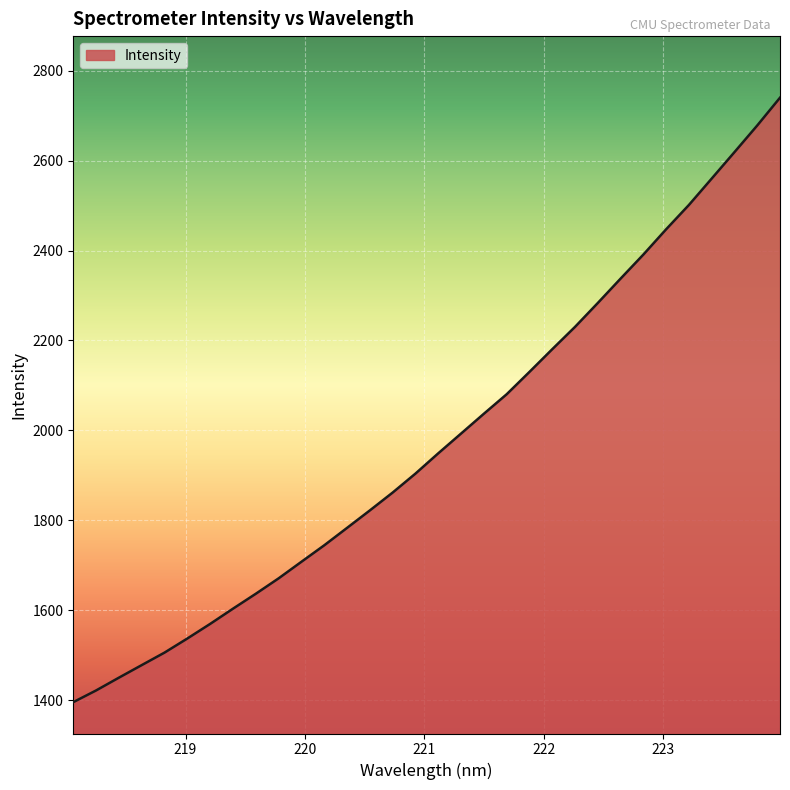

What is the greatest value displayed?

2740.2